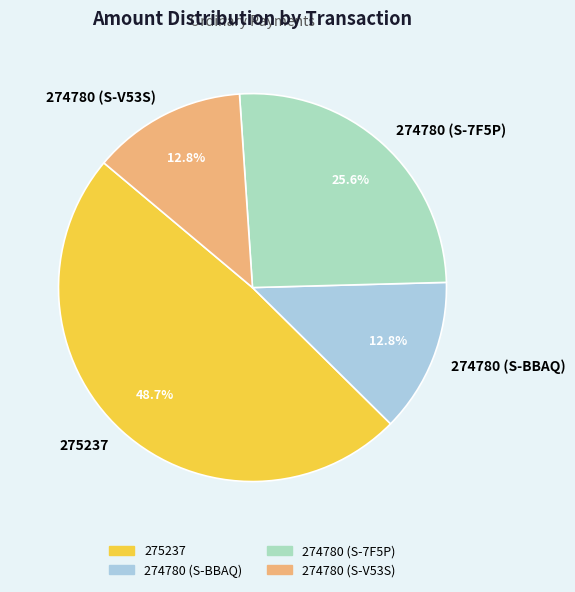

The 274780 (S-V53S) slice represents 19% of the pie. True or false?

False